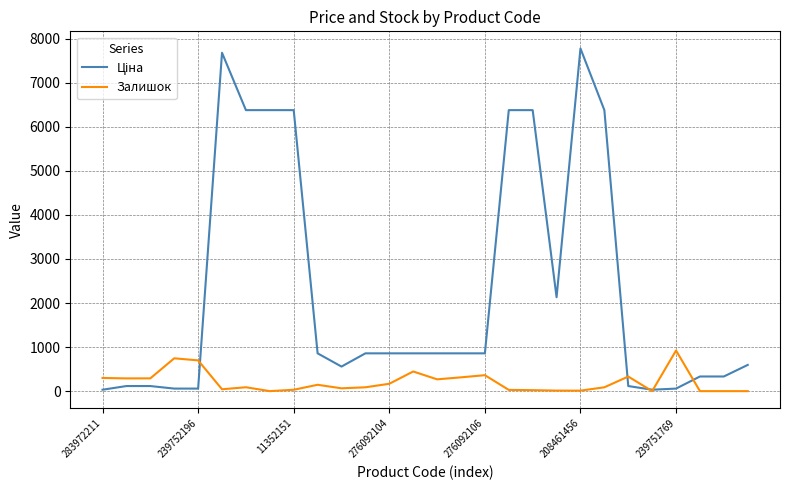

Is this an area chart (filled region under the line)?

No